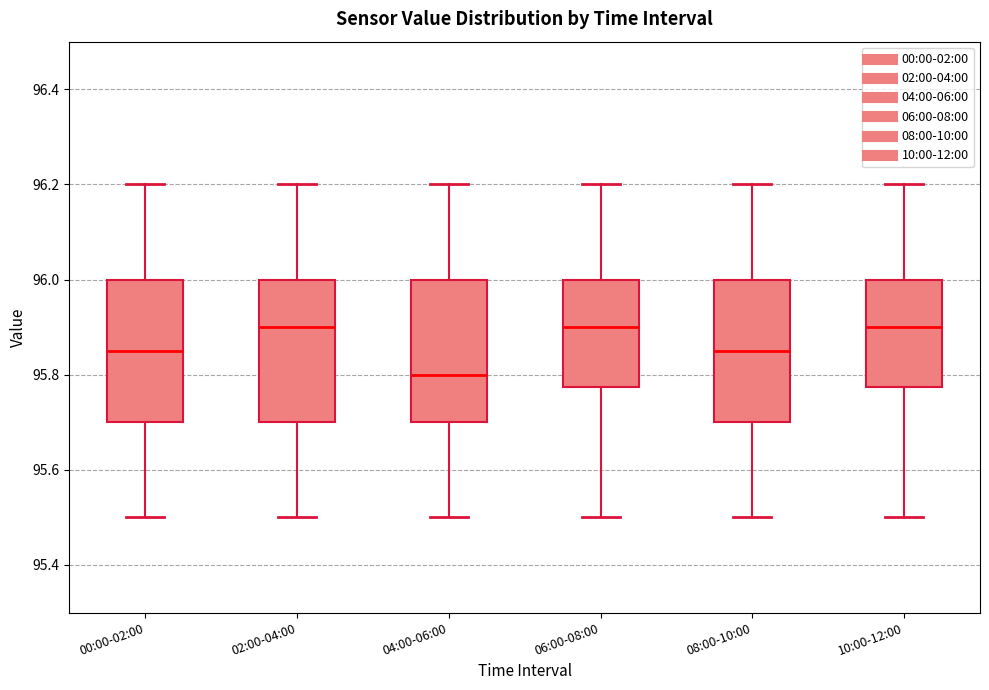

Which box has the lowest median line?

04:00-06:00